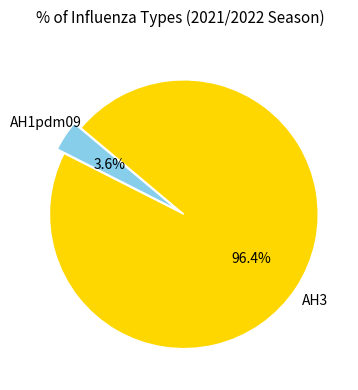

What percentage is the AH1pdm09 slice, to the nearest percent?

4%